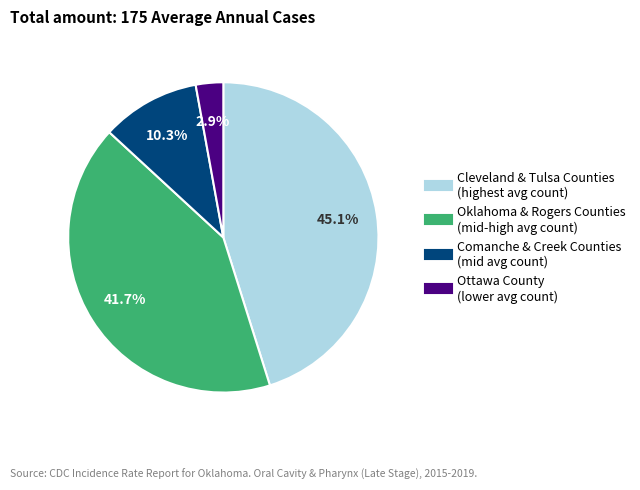

Is there a majority slice in this chart?

No